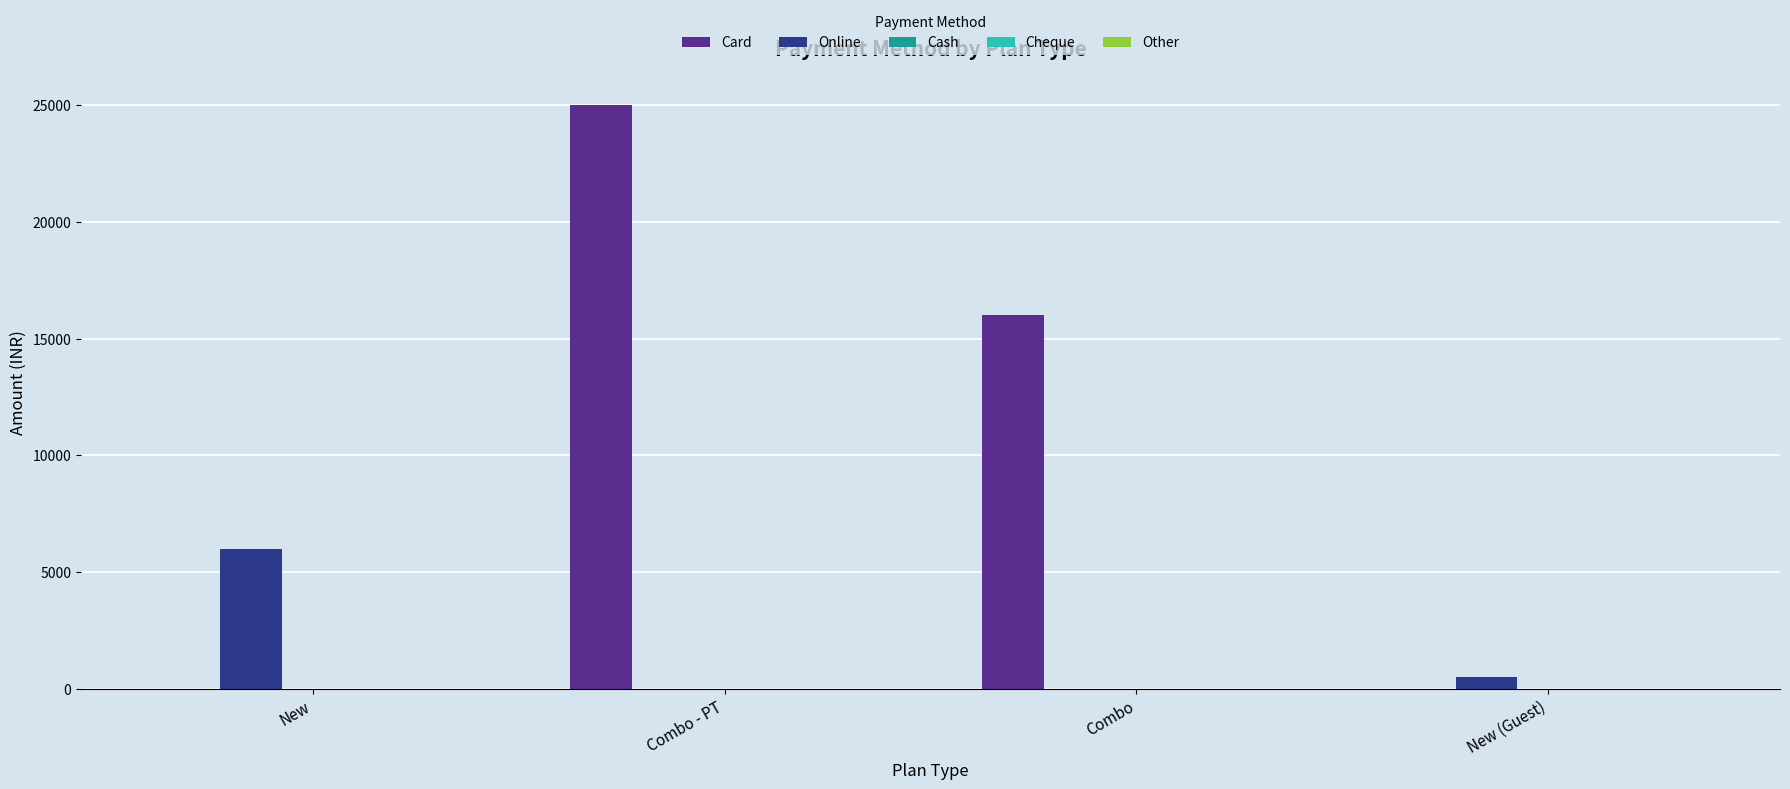

Count the number of data series in this chart.

3